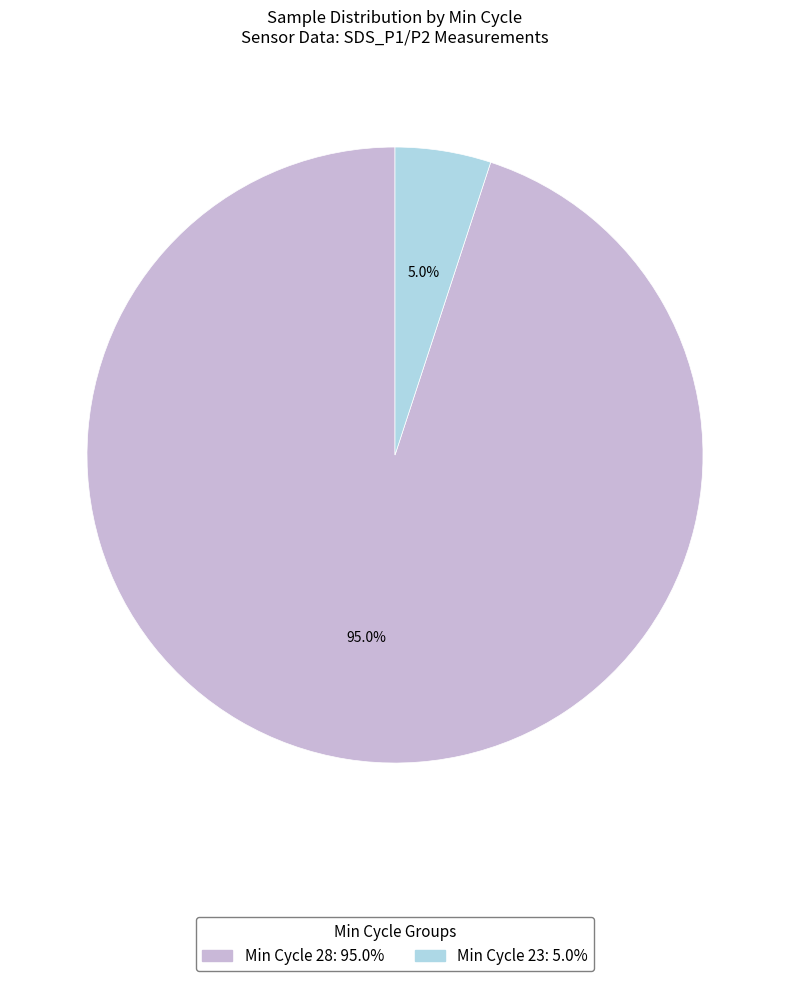

Is there a majority slice in this chart?

Yes